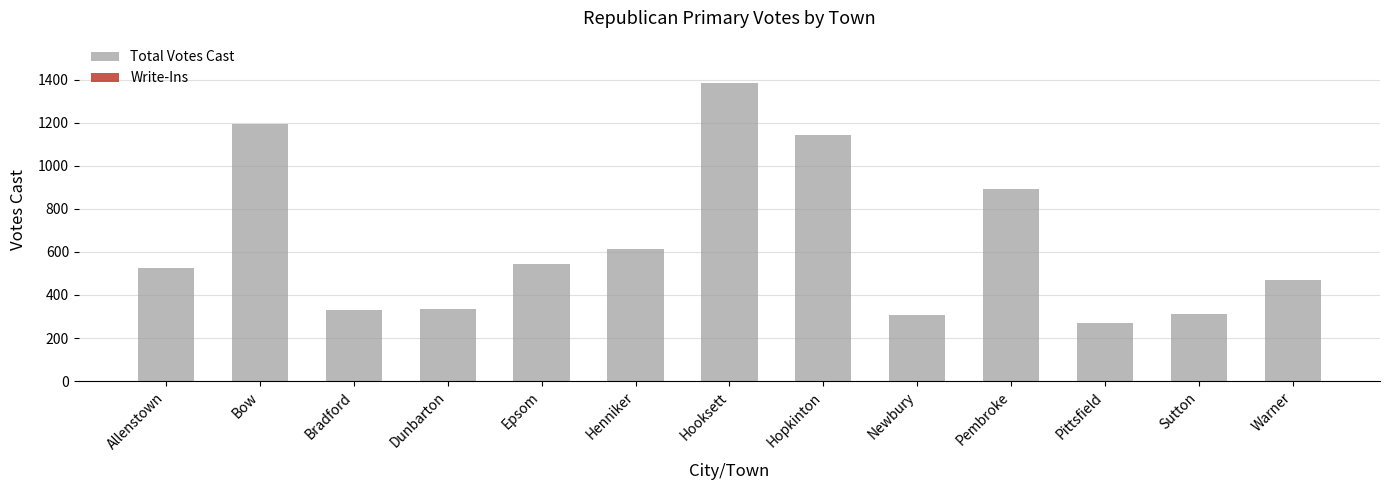

Is it true that the value at Newbury is 305?

True